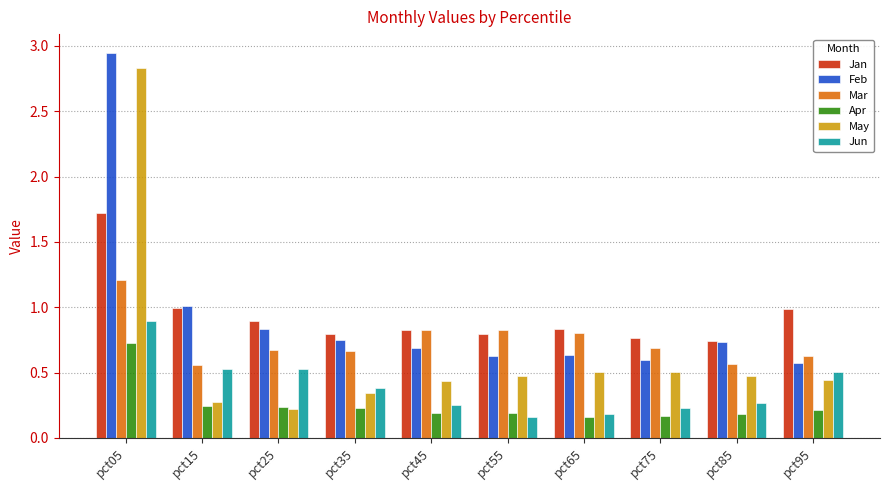

At which label does Jan reach its peak?

pct05